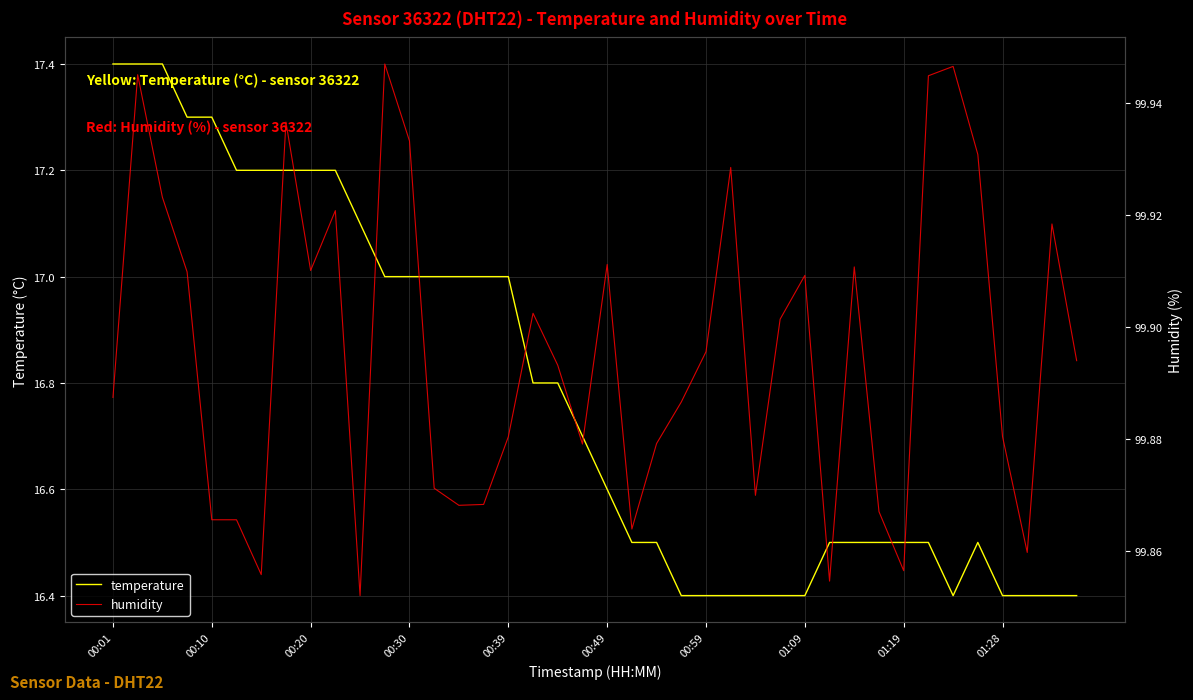

What is the lowest value of the temperature series?

16.4